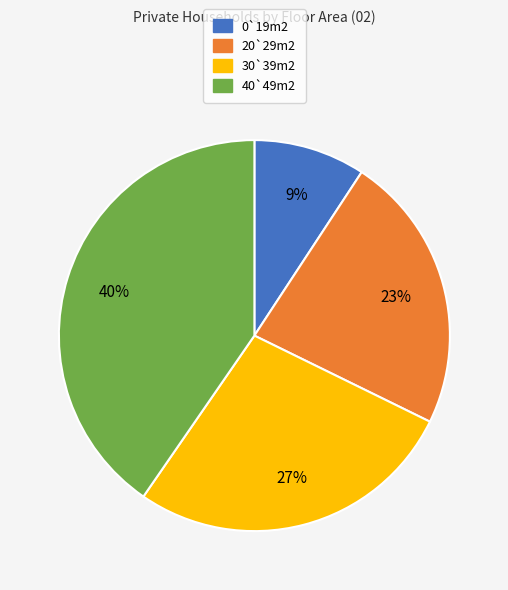

Is it true that 40`49m2 is 40% of the pie?

True